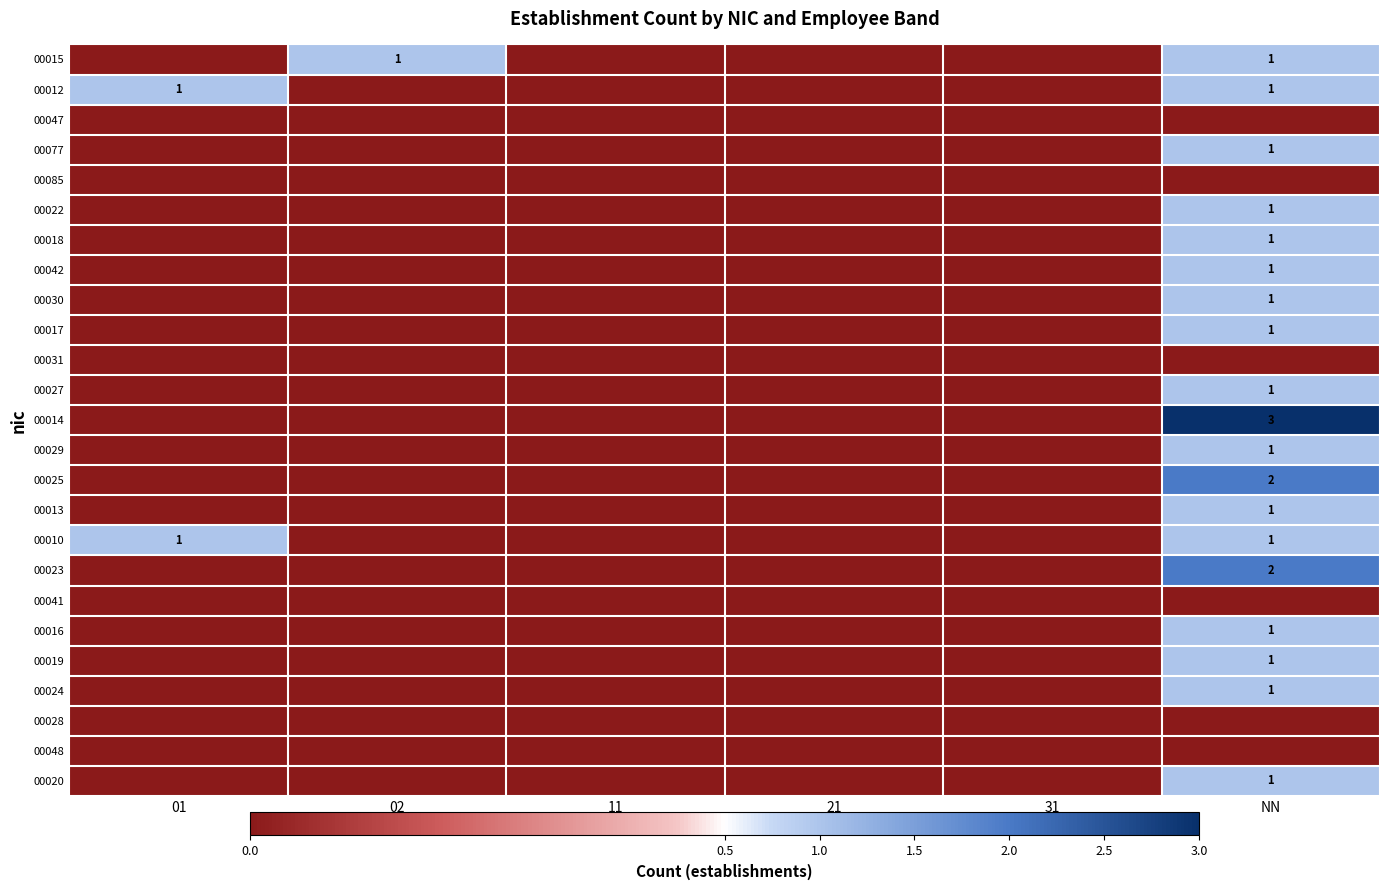

Between 02 and 31, which is larger?

02